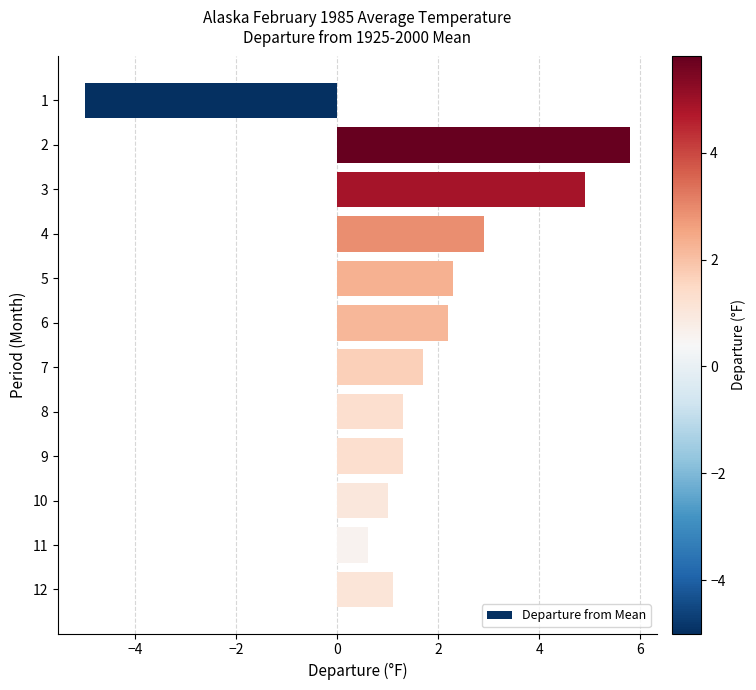

What is the maximum value shown in the chart?

5.8